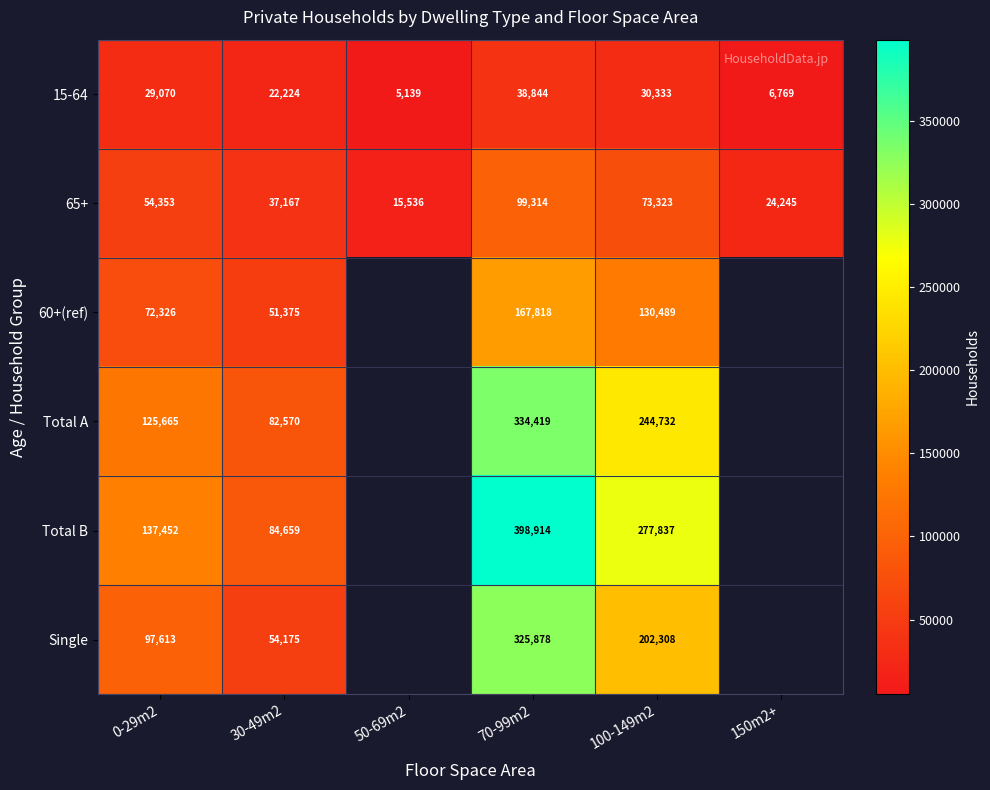

Which label corresponds to the smallest value in the chart?

50-69m2